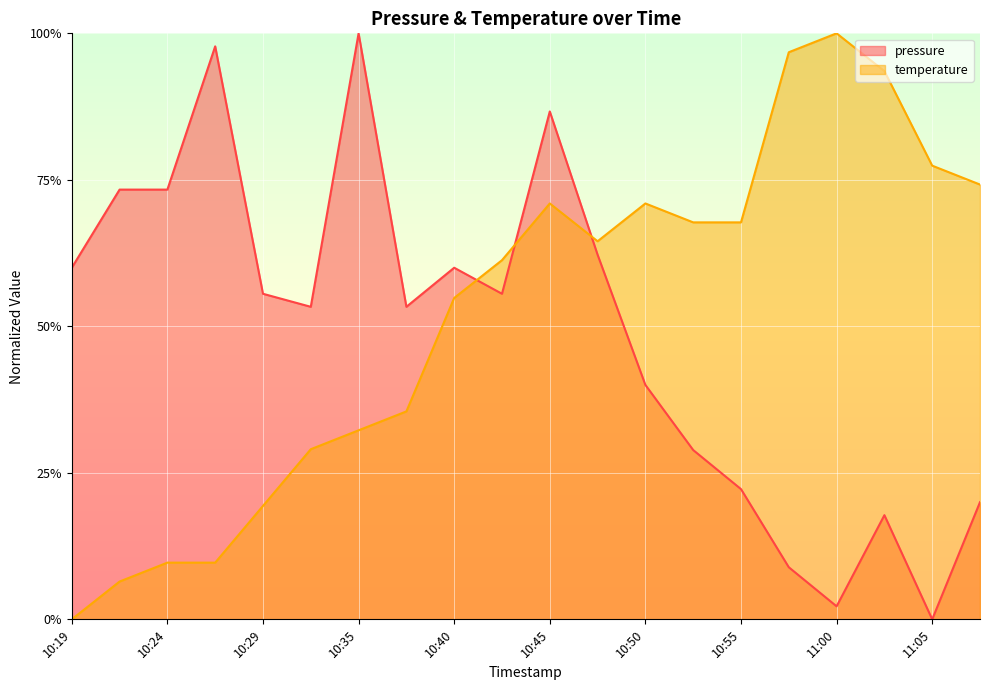

True or false: temperature has a value of 0.7 at 10:52.

True